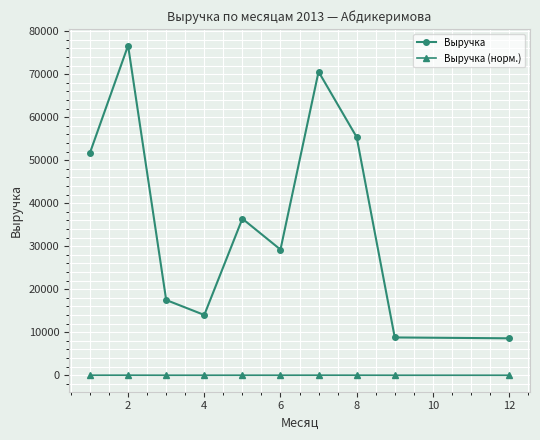

What is the average value of the Выручка series?

36885.5